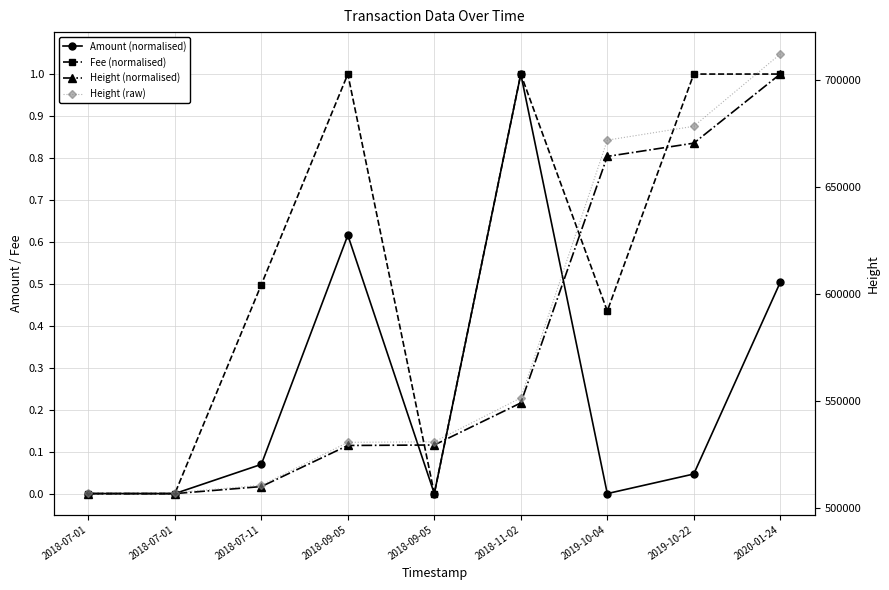

What is the highest value of the Fee (normalised) series?

1.0